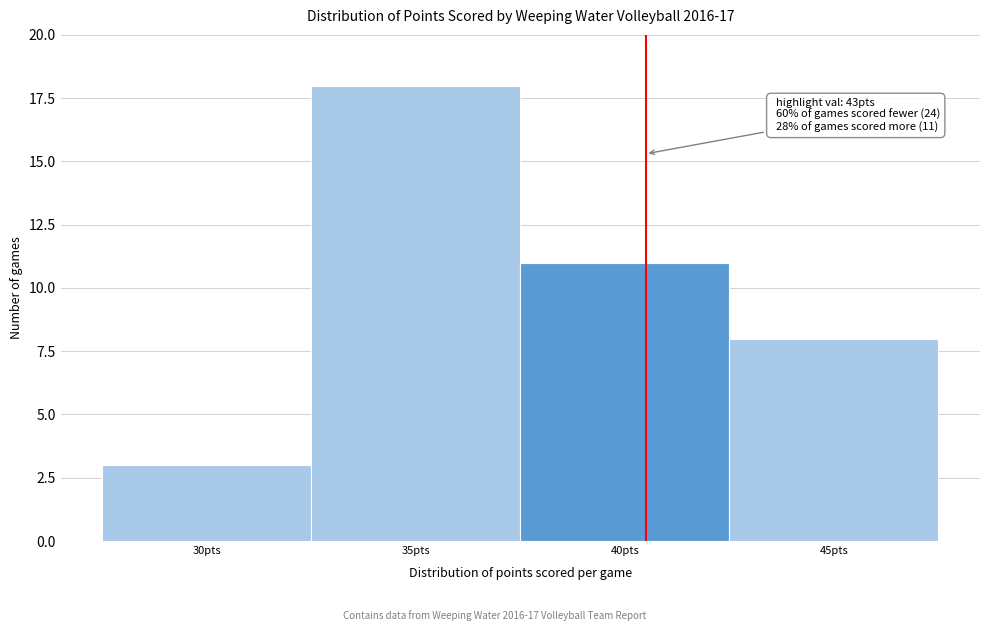

Reading left to right, what are all the values shown in this chart?

3	18	11	8